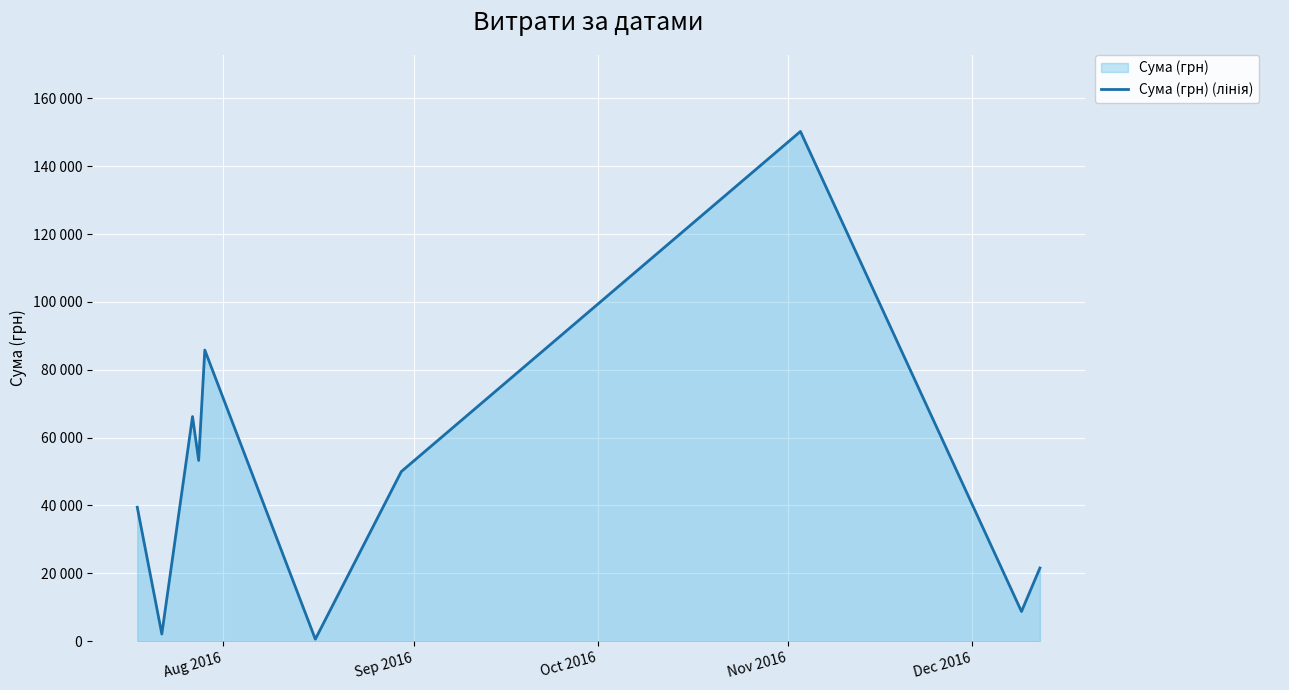

Reading right to left, list all the values displayed in this chart.

21581.0	8760.0	150216.7	49993.0	609.0	85804.2	53272.4	66203.0	2122.6	39504.0